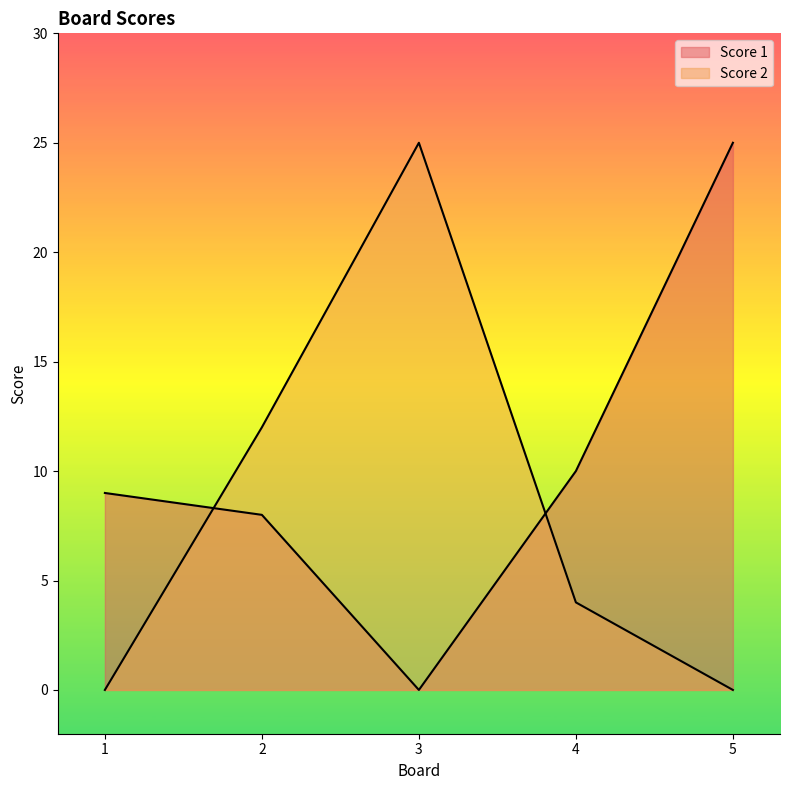

At which category does Score 2 reach its first local peak?

3